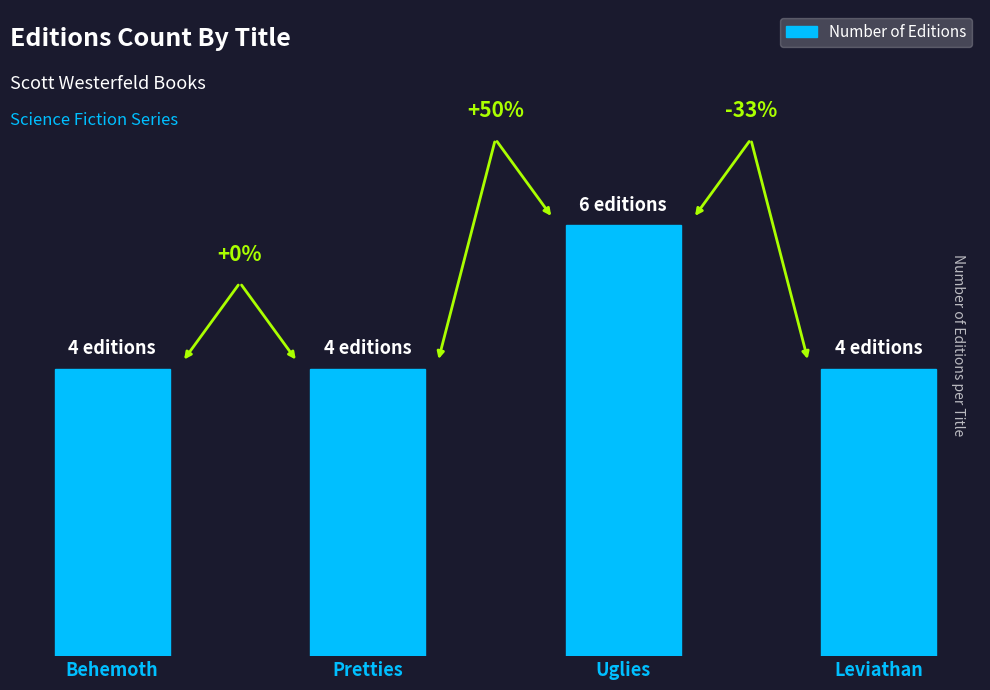

What is the value of the 2nd bar from the left?

4